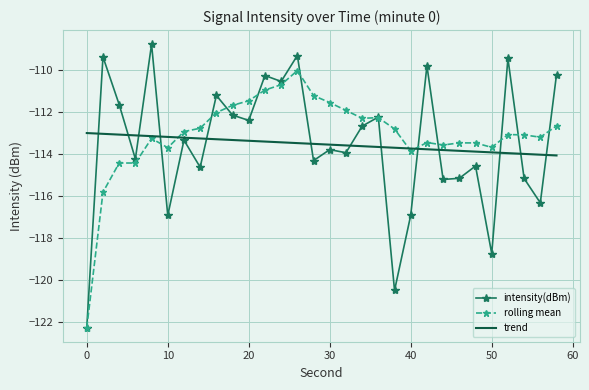

What is the sum of all trend values?

-3406.4